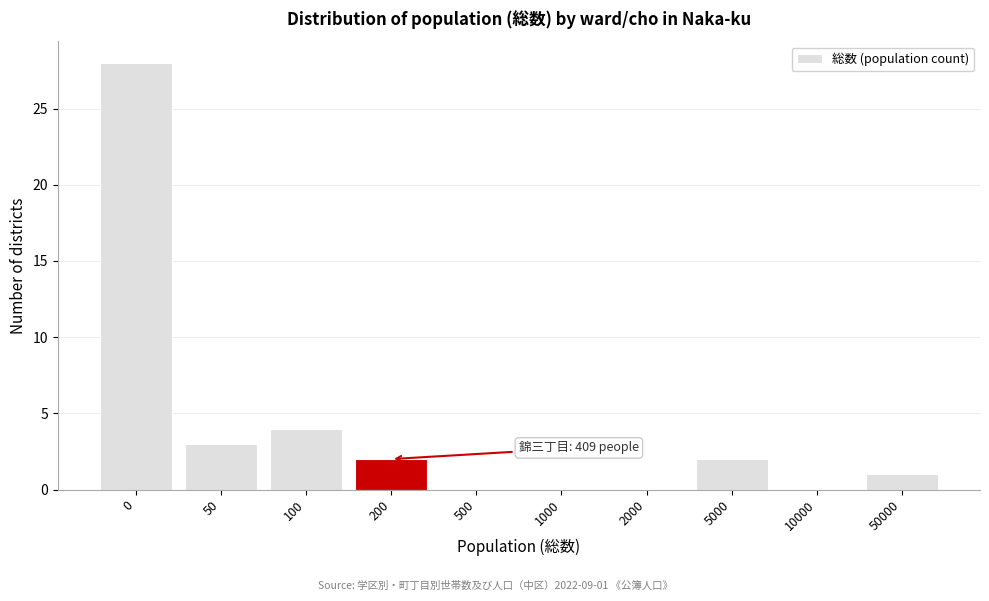

Reading right to left, extract all data points from this chart.

50000=1	10000=0	5000=2	2000=0	1000=0	500=0	200=2	100=4	50=3	0=28